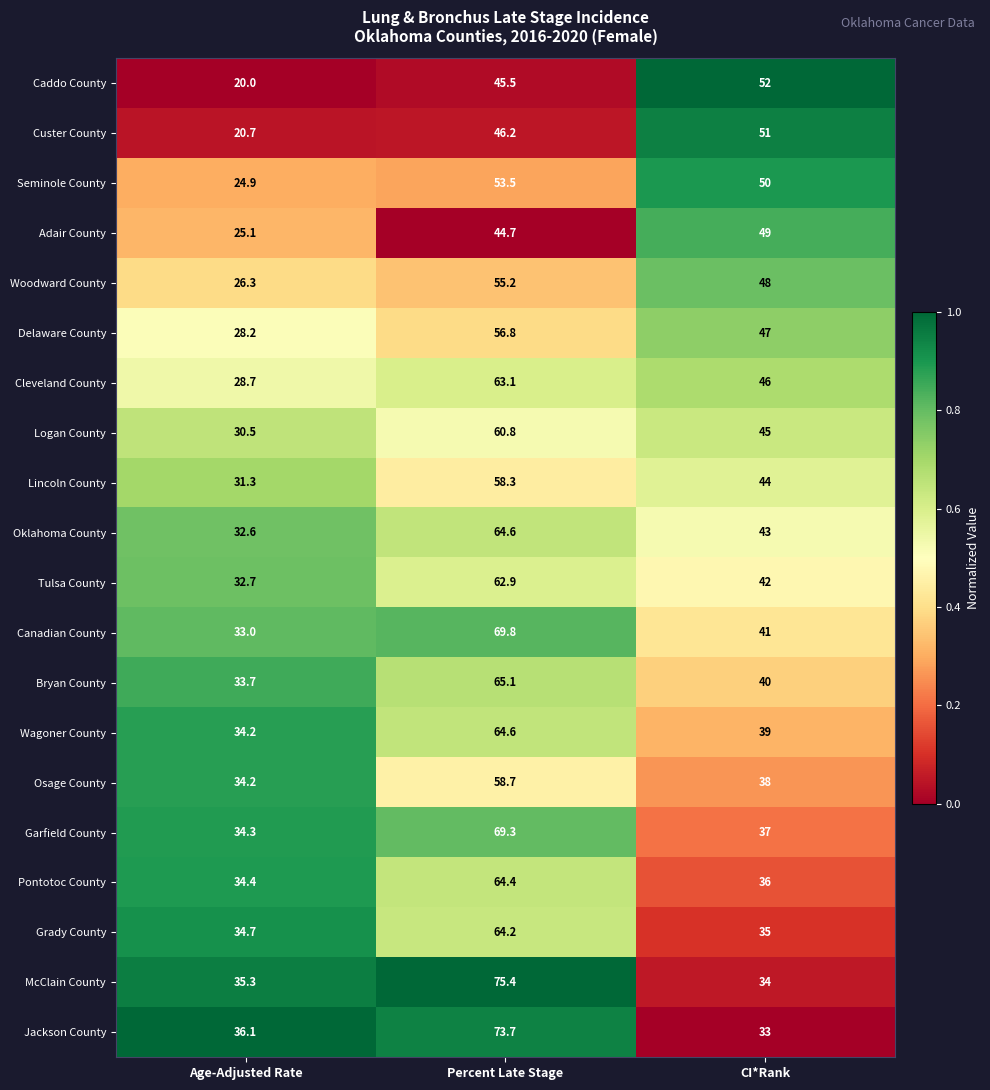

Which series has the widest spread of values?

McClain County